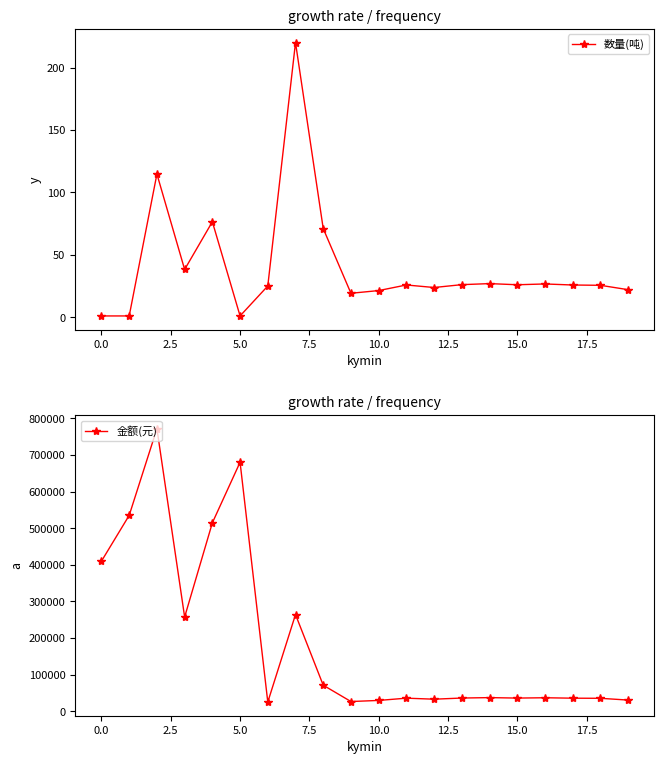

How many lines are shown in the chart?

2